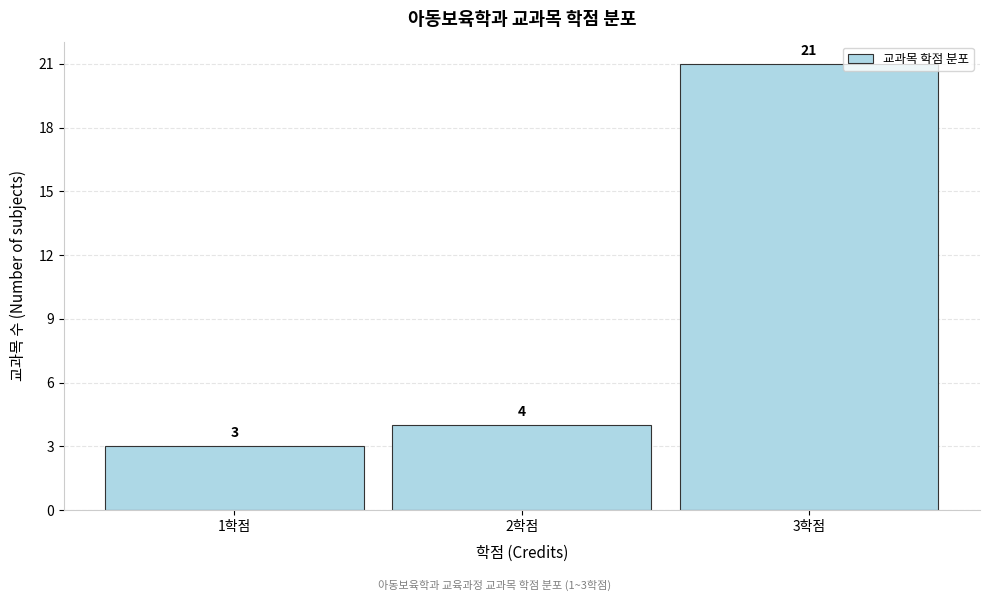

Over which range of the x-axis is the bar tallest?

2.5 to 3.5